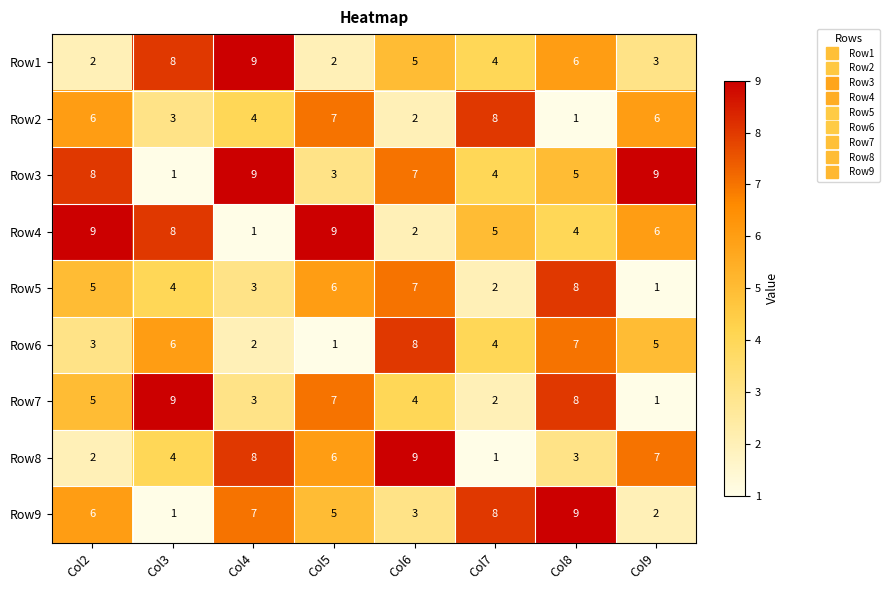

At which category is the sum across all series the highest?

Col8